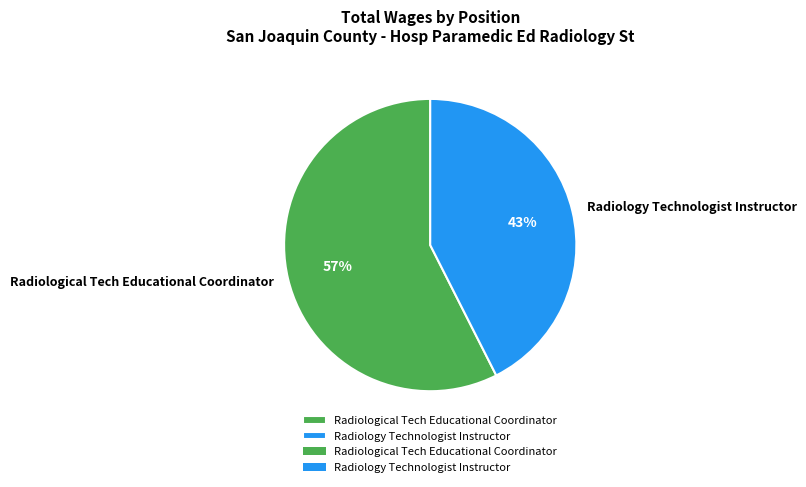

What percentage is the Radiological Tech Educational Coordinator slice, to the nearest percent?

57%